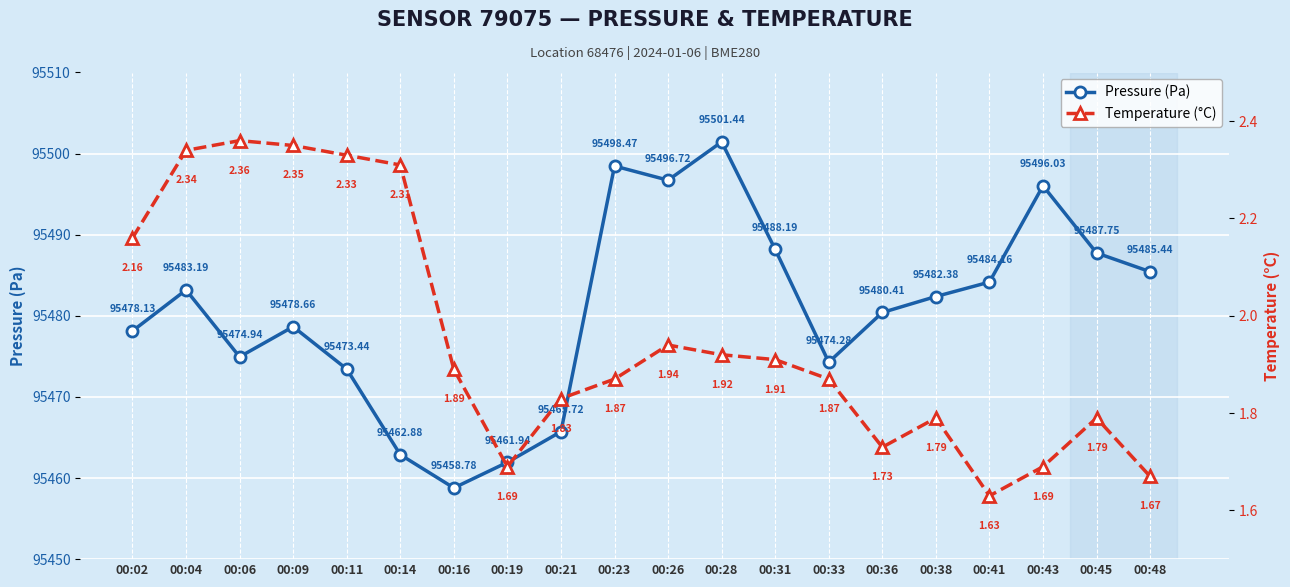

Reading left to right, transcribe all the data shown in this chart.

Pressure (Pa): 00:02=95478.1	00:04=95483.2	00:06=95474.9	00:09=95478.7	00:11=95473.4	00:14=95462.9	00:16=95458.8	00:19=95461.9	00:21=95465.7	00:23=95498.5	00:26=95496.7	00:28=95501.4	00:31=95488.2	00:33=95474.3	00:36=95480.4	00:38=95482.4	00:41=95484.2	00:43=95496.0	00:45=95487.8	00:48=95485.4
Temperature (°C): 00:02=2.2	00:04=2.3	00:06=2.4	00:09=2.4	00:11=2.3	00:14=2.3	00:16=1.9	00:19=1.7	00:21=1.8	00:23=1.9	00:26=1.9	00:28=1.9	00:31=1.9	00:33=1.9	00:36=1.7	00:38=1.8	00:41=1.6	00:43=1.7	00:45=1.8	00:48=1.7